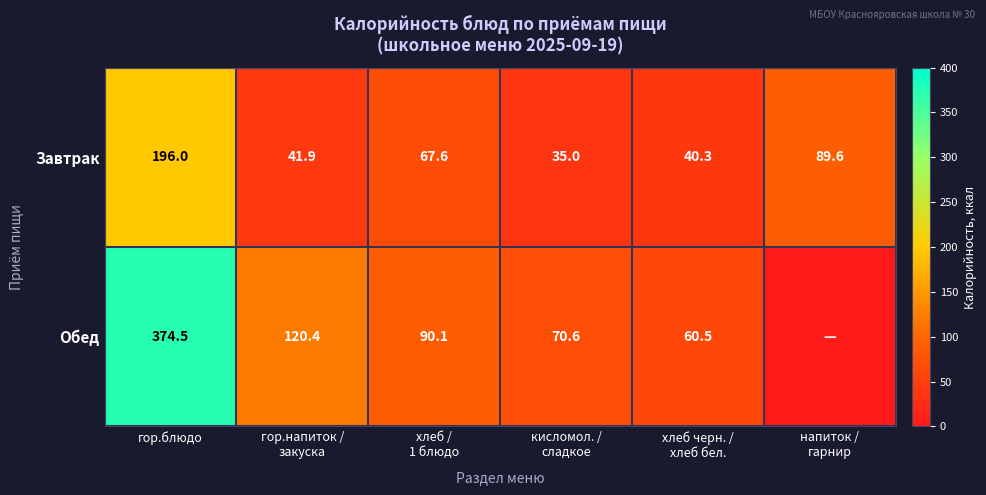

What is the total value across all series at гор.блюдо?

570.5